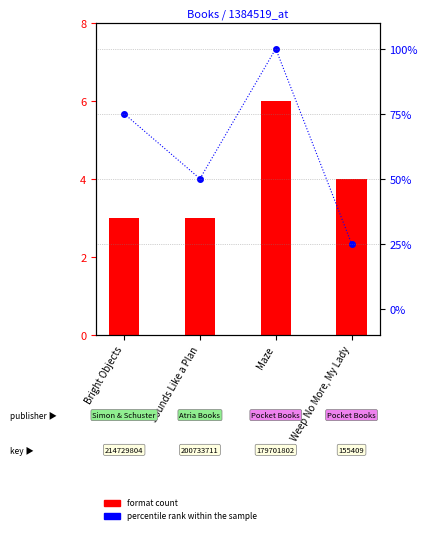

What is the label of the 2nd bar from the right?

Maze